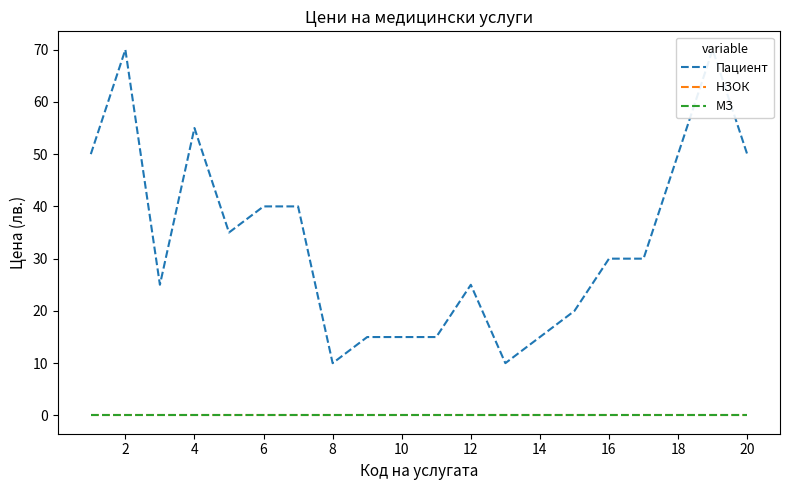

Is this an area chart (filled region under the line)?

No